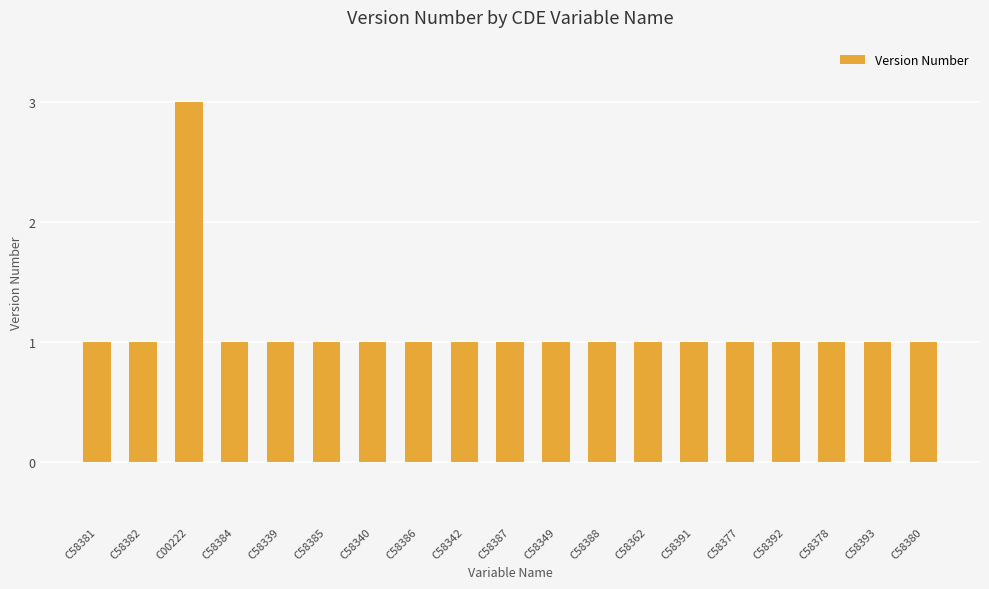

Reading right to left, transcribe all the data shown in this chart.

1	1	1	1	1	1	1	1	1	1	1	1	1	1	1	1	3	1	1